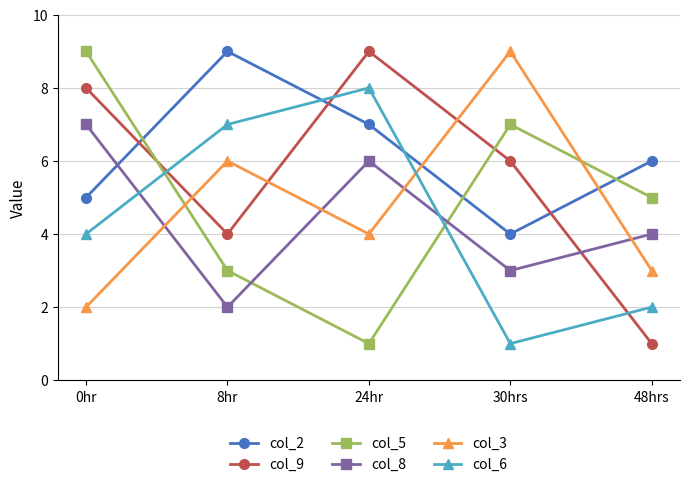

Is it true that col_3 equals 1 at 0hr?

False